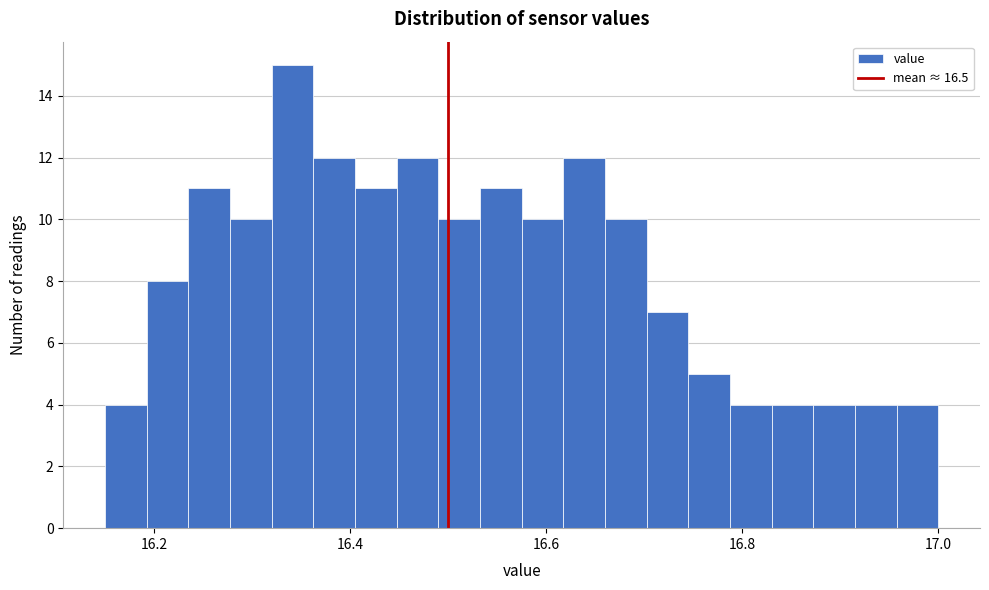

Read against the x-axis, roughly where is the centre of the tallest bar?

16.34